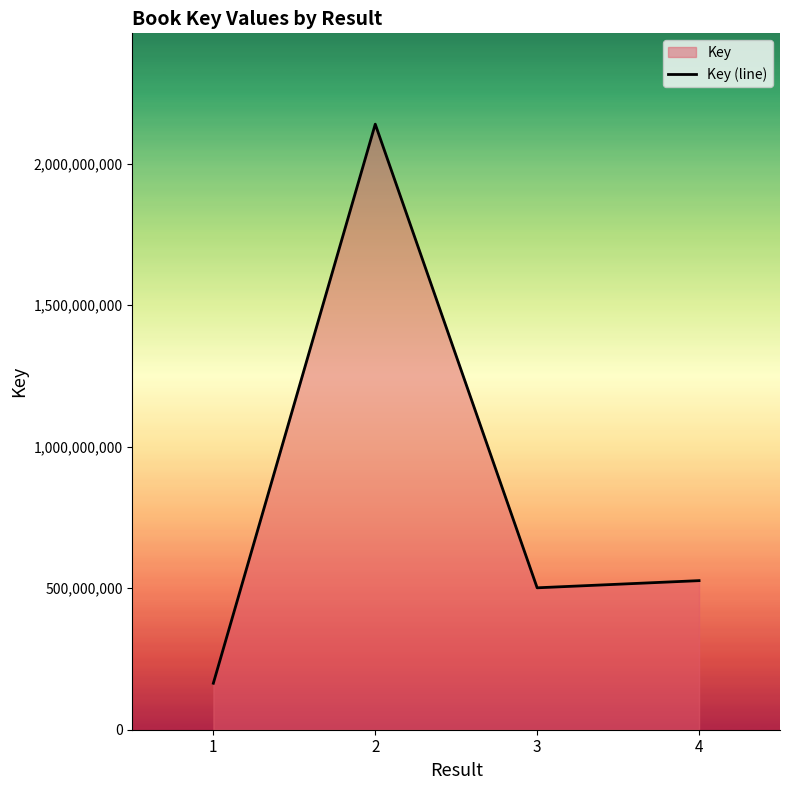

Rank the categories by value from lowest to highest.

1, 3, 4, 2